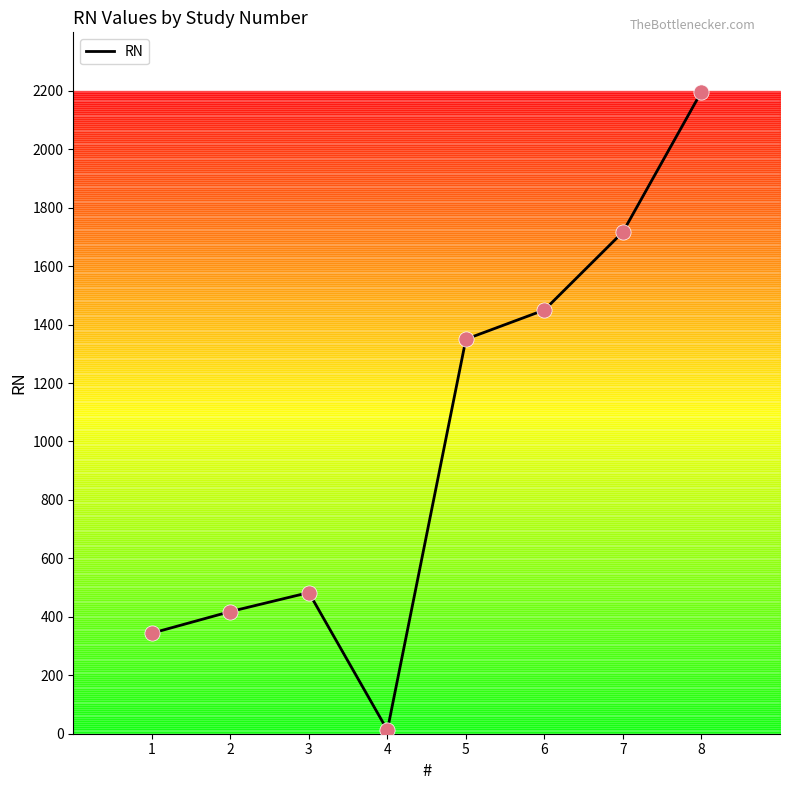

Which has a higher value, 8 or 3?

8